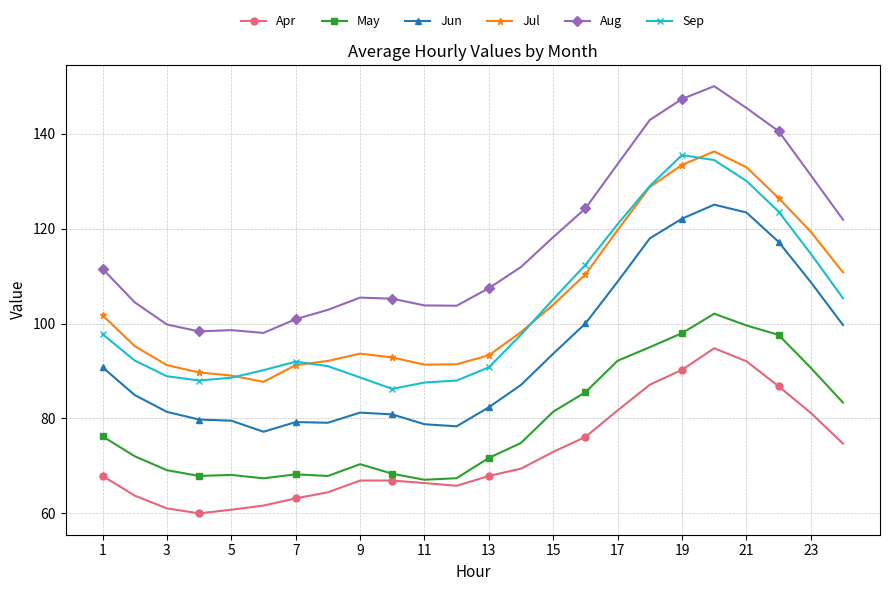

What is the value of the May point at the 6th from the left?

67.3